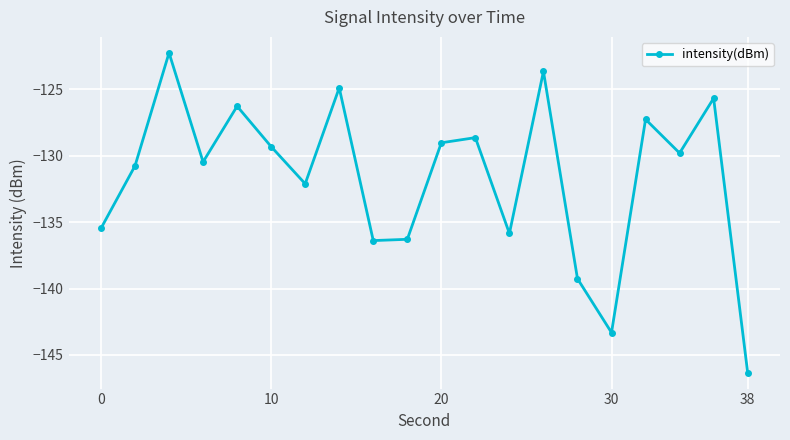

True or false: the data has more than 1 interior local peaks.

True